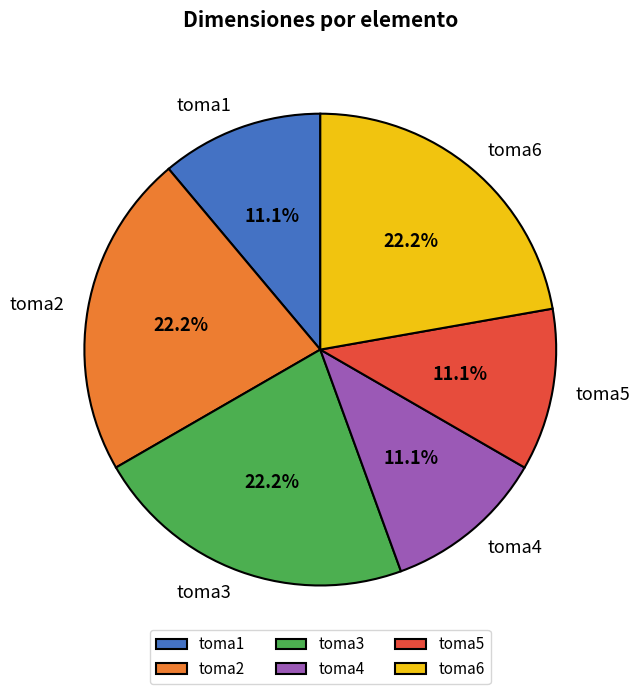

Combined, what portion of the pie is toma1 and toma6?

33.3%